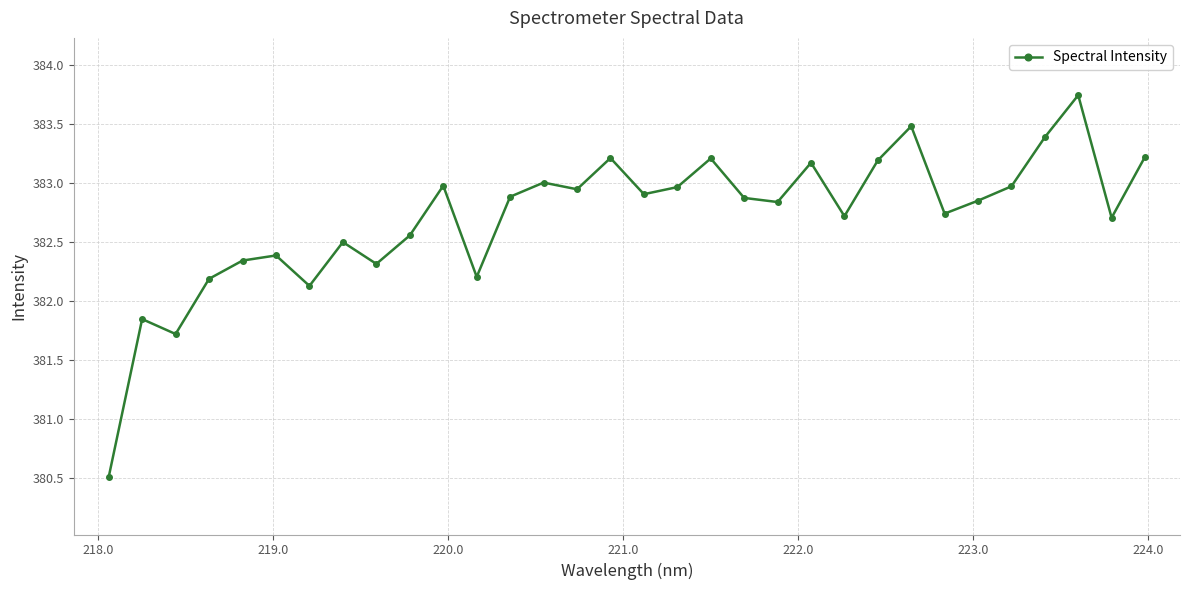

What is the sum of all values?

12246.7